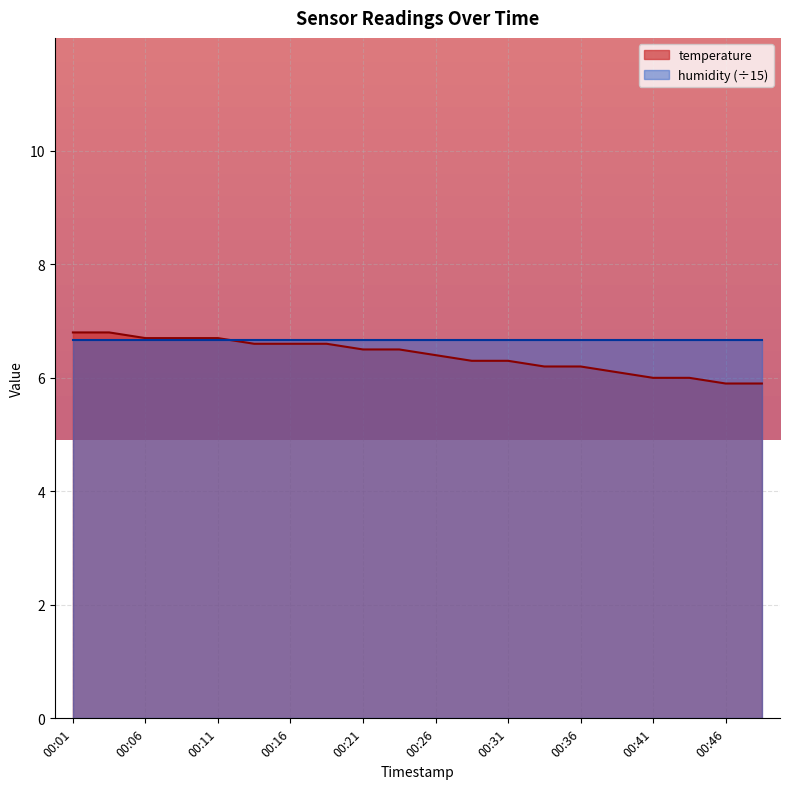

What is the greatest value displayed?

6.8